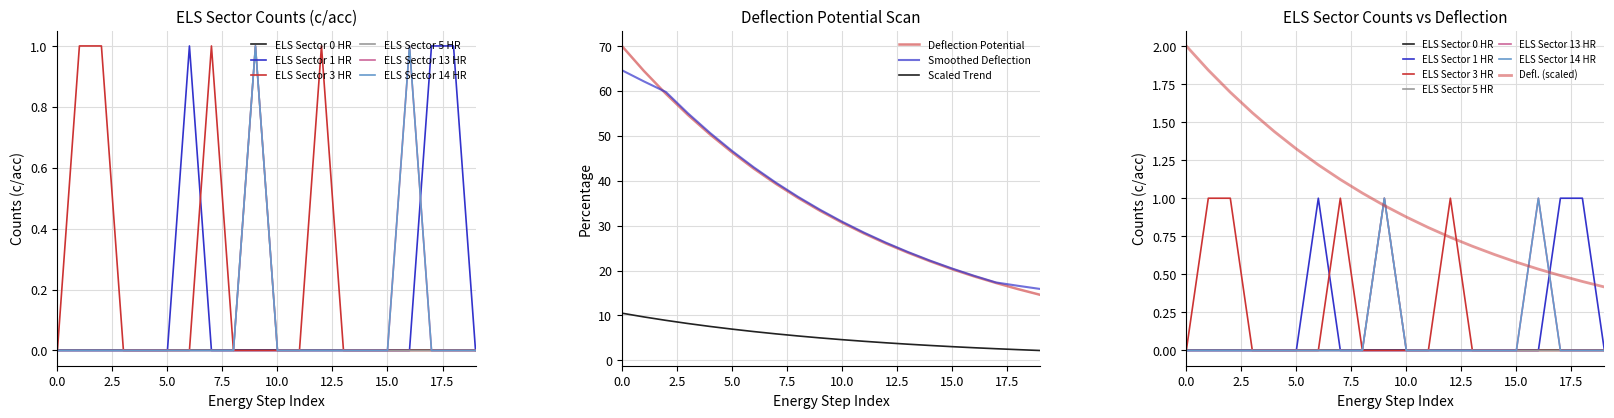

How many data points in ELS Sector 5 HR are above 0?

1